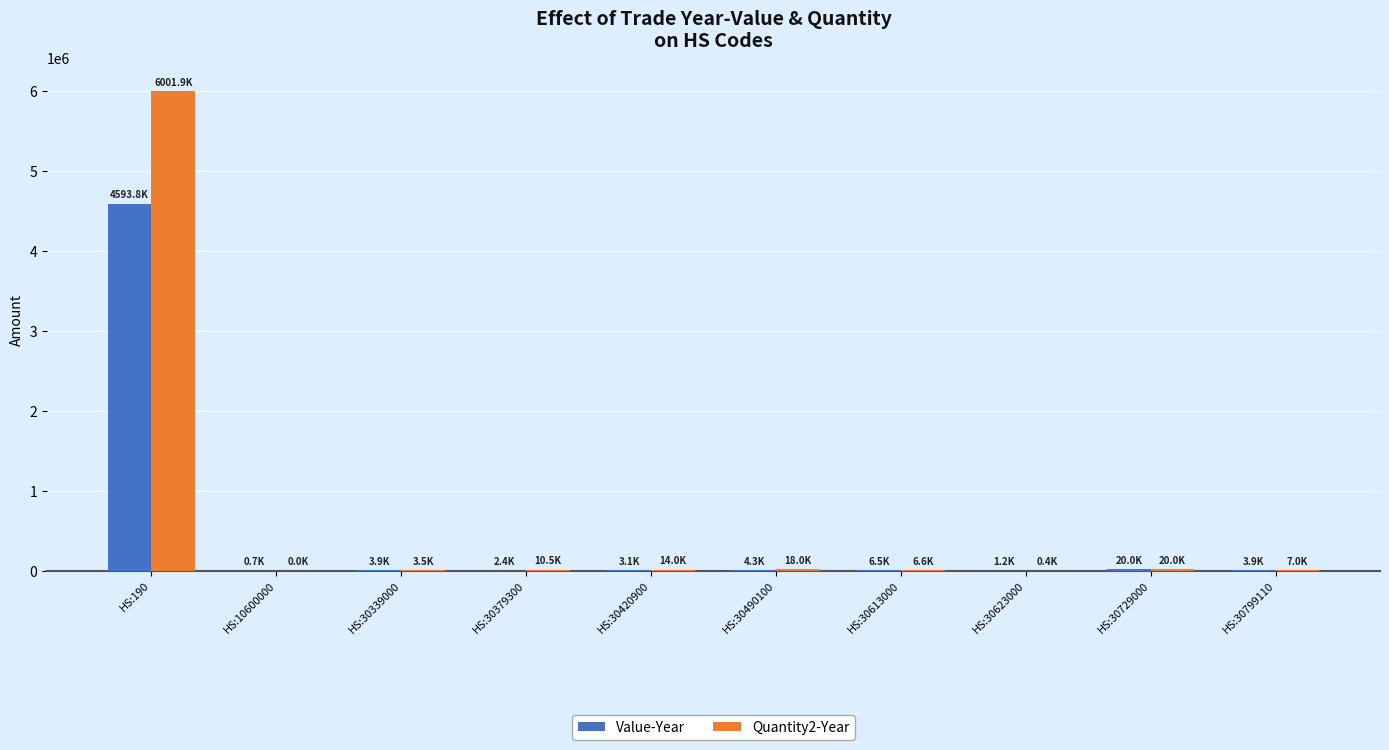

Does the chart contain stacked bars?

No